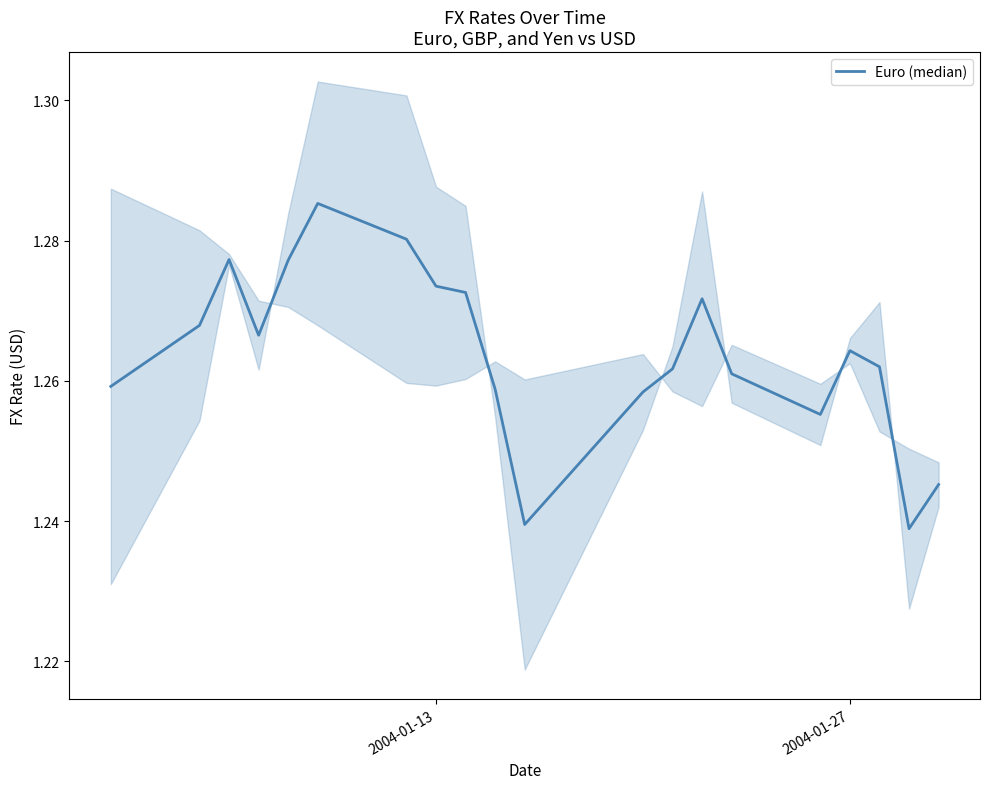

The value at 17 is 1.7. True or false?

False